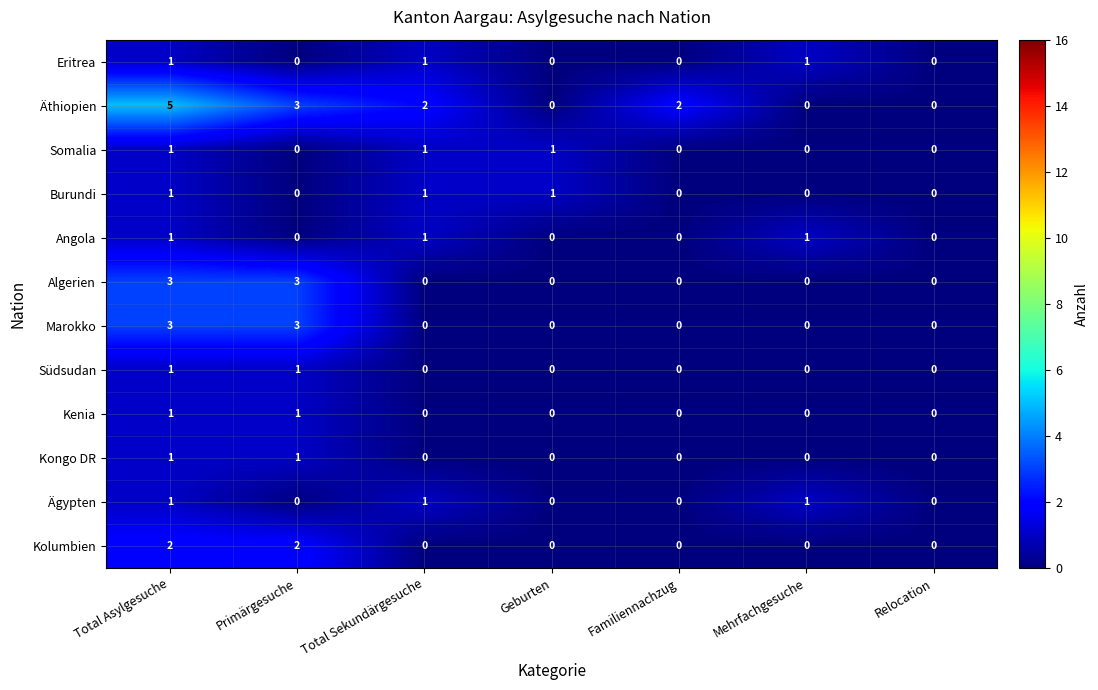

Which label corresponds to the largest value in the chart?

Total Asylgesuche